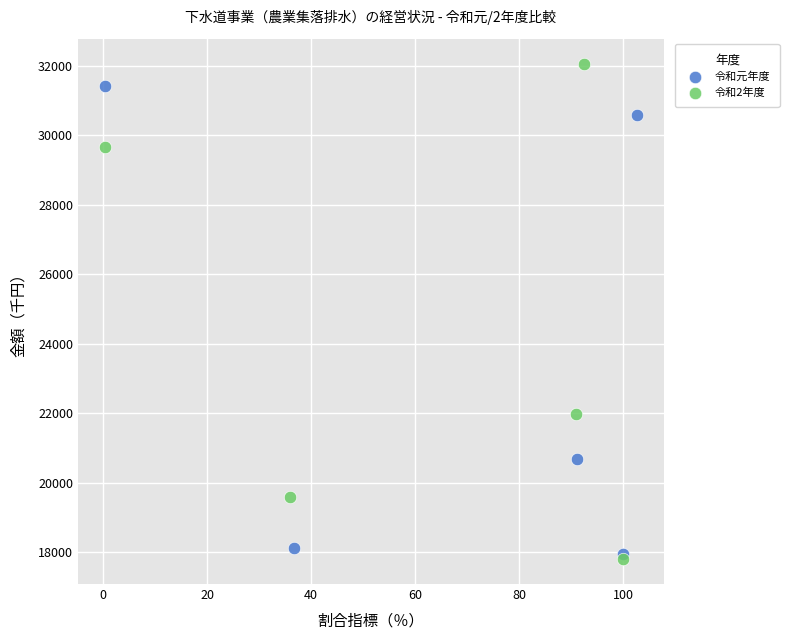

Which series has the widest spread of Y values?

令和2年度